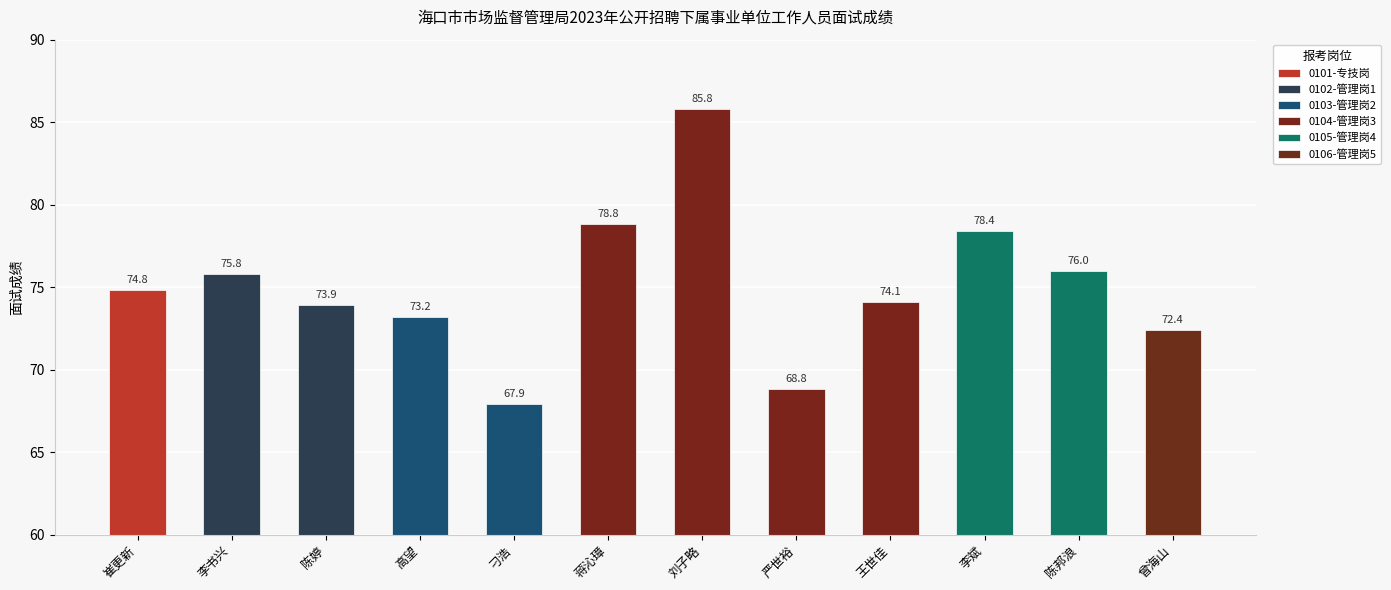

What is the sum of all values?

899.9